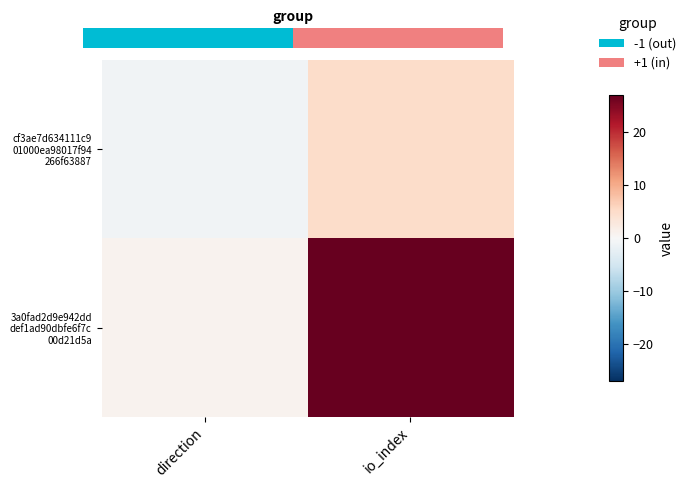

List the series in order of their peak value, highest first.

3a0fad2d9e942dd def1ad90dbfe6f7c 00d21d5a, 0.0